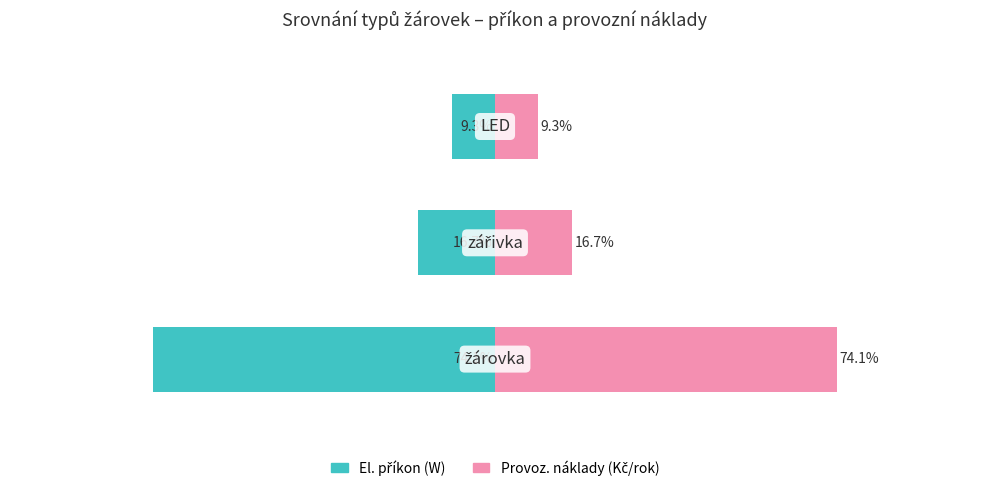

What is the value of the Provoz. náklady (Kč/rok) bar at the 2nd from the left?

16.7